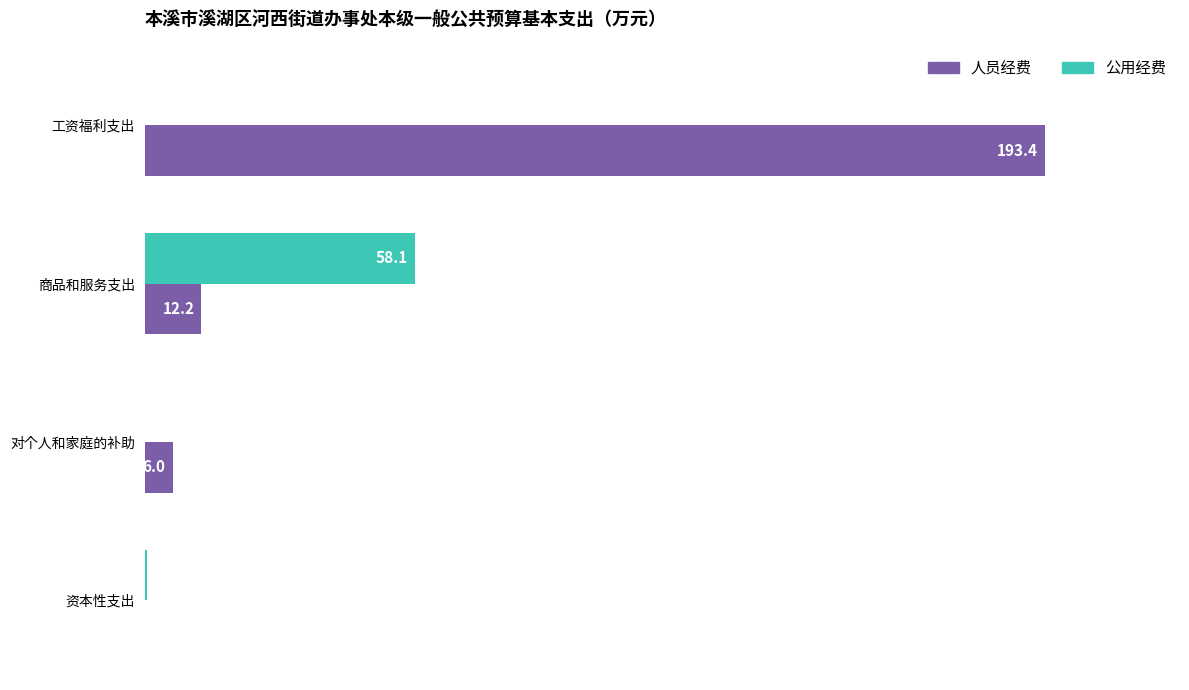

Which series changed the most between 工资福利支出 and 资本性支出?

人员经费